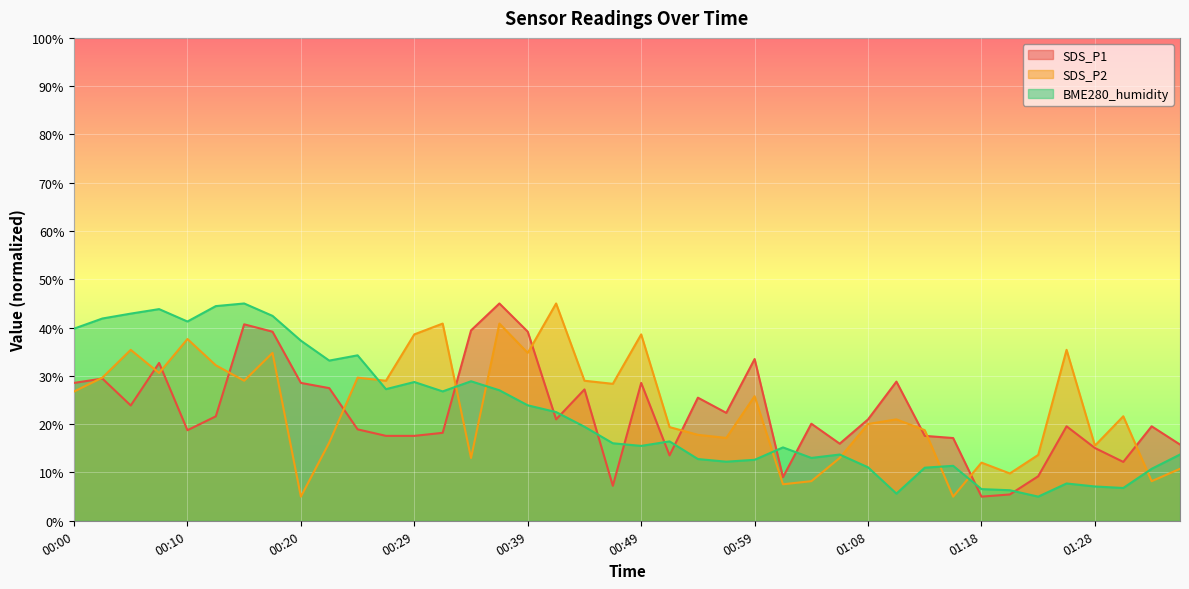

Where is the first local minimum for SDS_P2?

00:08